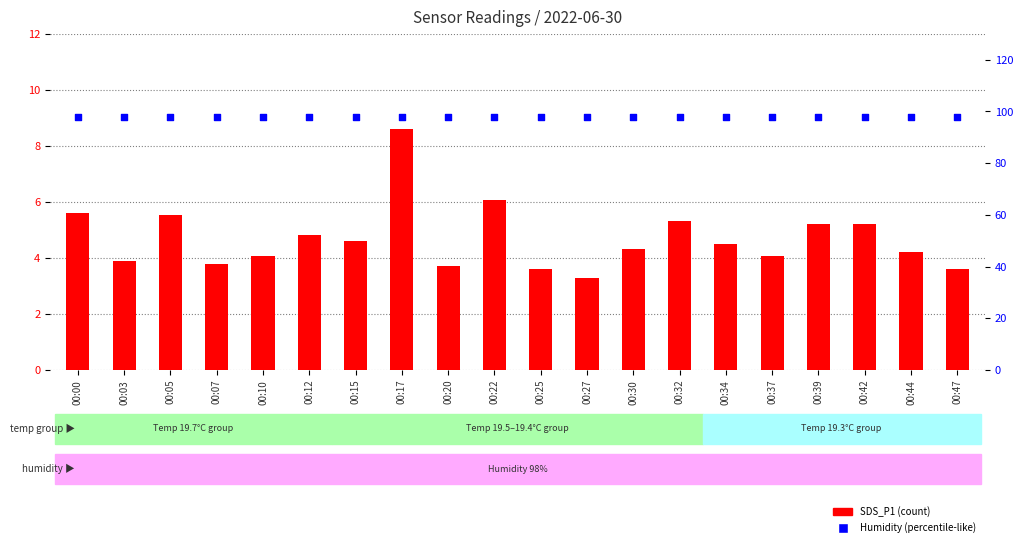

Which series has the widest spread of Y values?

SDS_P1